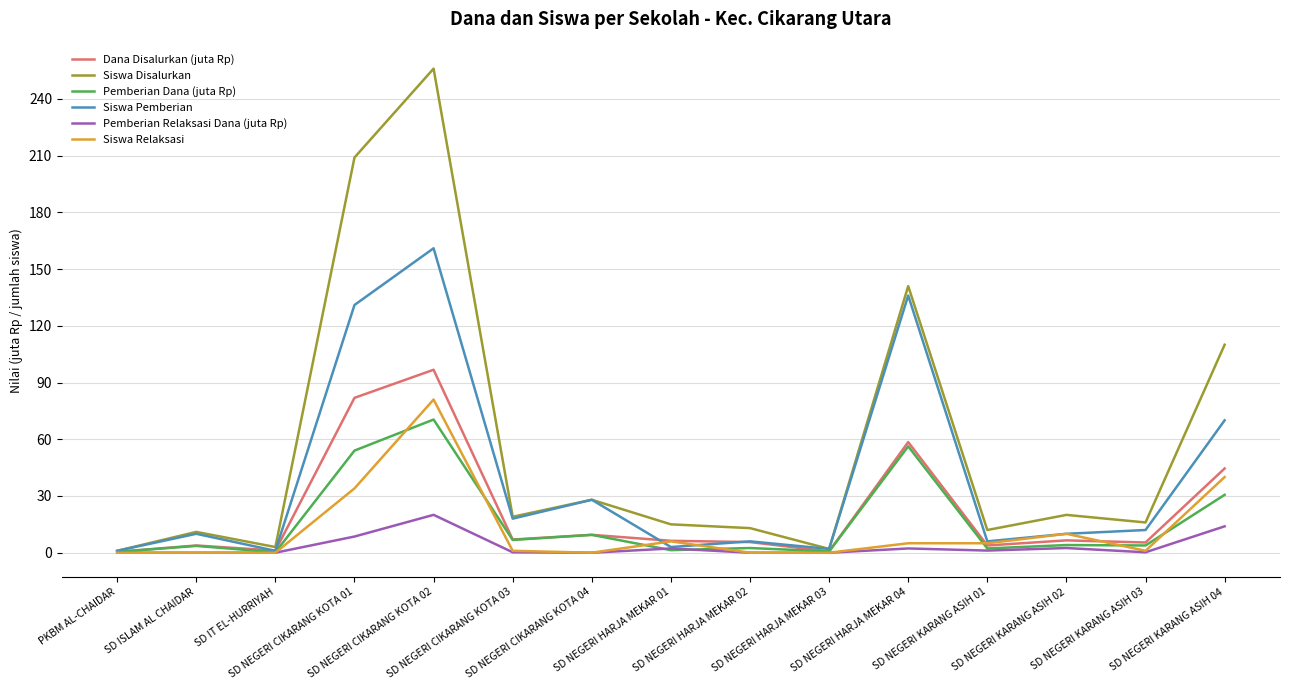

Is the value of Pemberian Dana (juta Rp) at SD NEGERI HARJA MEKAR 03 greater than the value of Siswa Disalurkan at SD NEGERI KARANG ASIH 01?

No